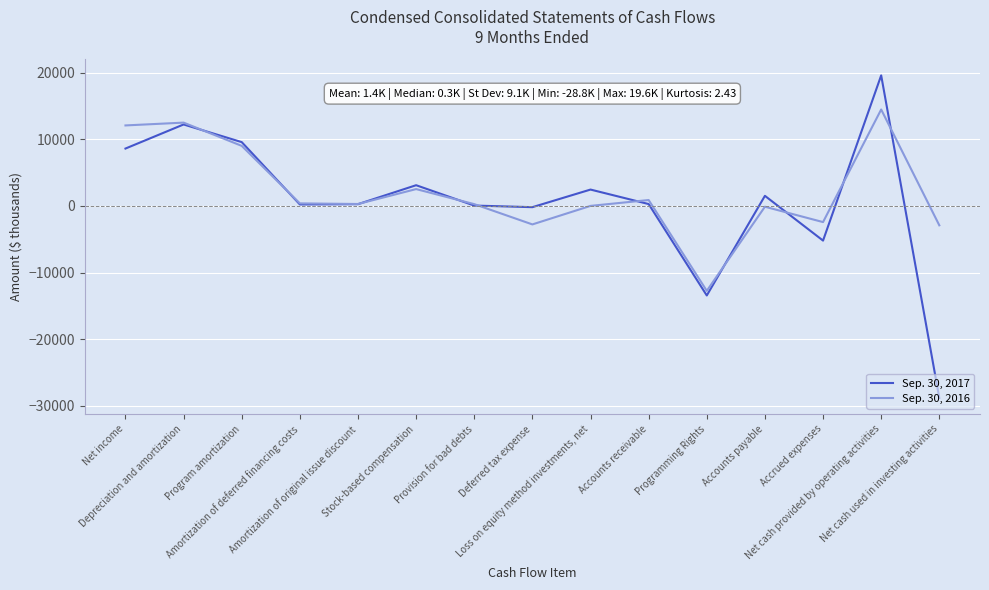

Where is Sep. 30, 2016 nearest to the value 858?

Accounts receivable